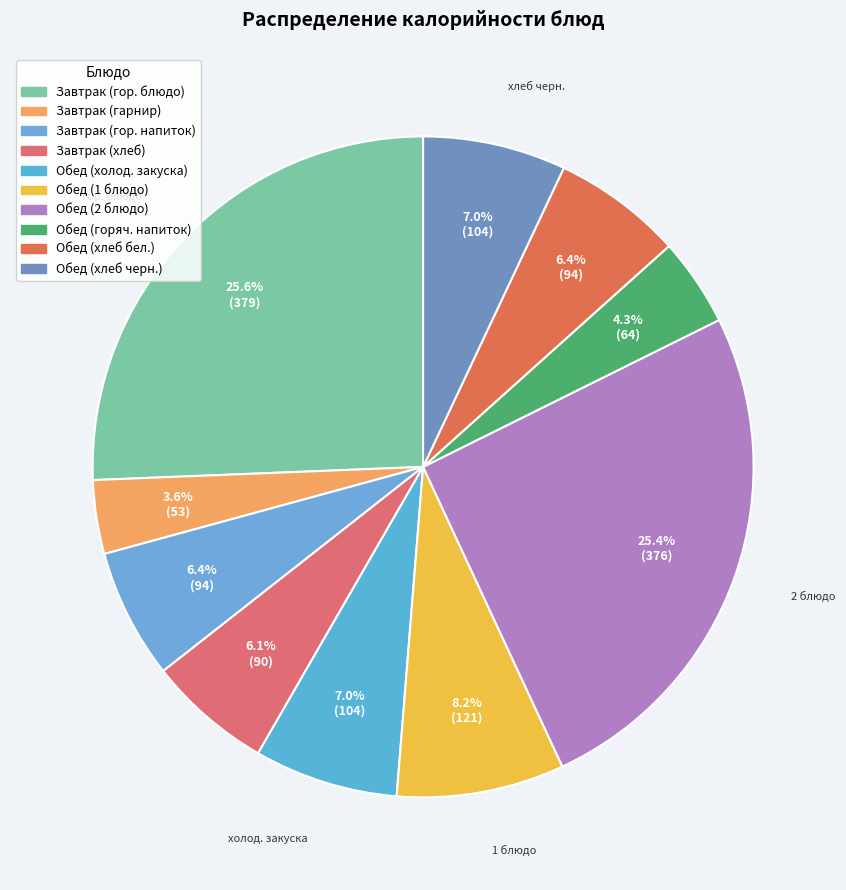

Rank the categories by value from highest to lowest.

Завтрак (гор. блюдо), Обед (2 блюдо), Обед (1 блюдо), Обед (холод. закуска), Обед (хлеб черн.), Завтрак (гор. напиток), Обед (хлеб бел.), Завтрак (хлеб), Обед (горяч. напиток), Завтрак (гарнир)